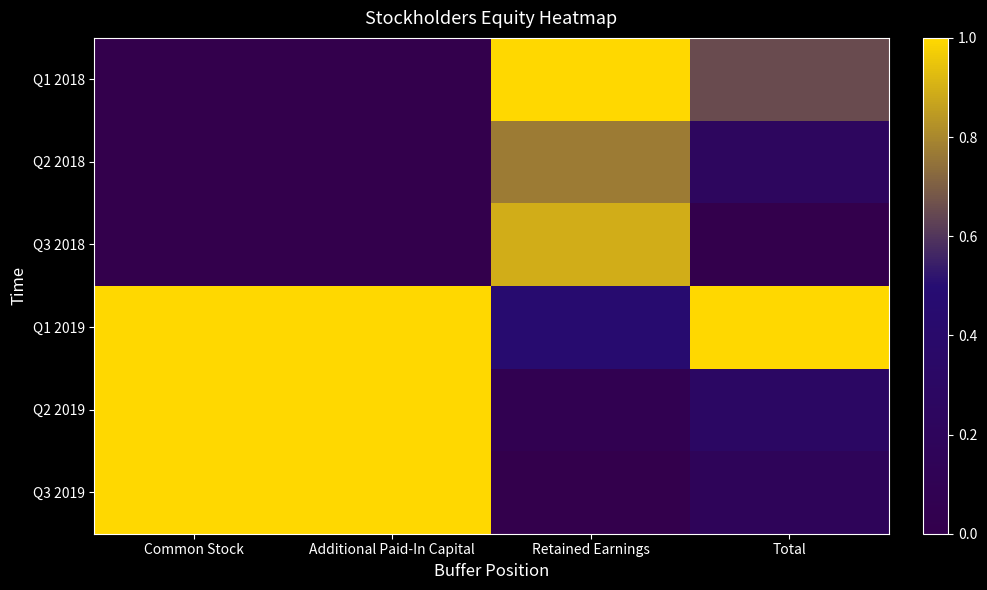

What is the spread (max minus min) of values at Additional Paid-In Capital?

1.0